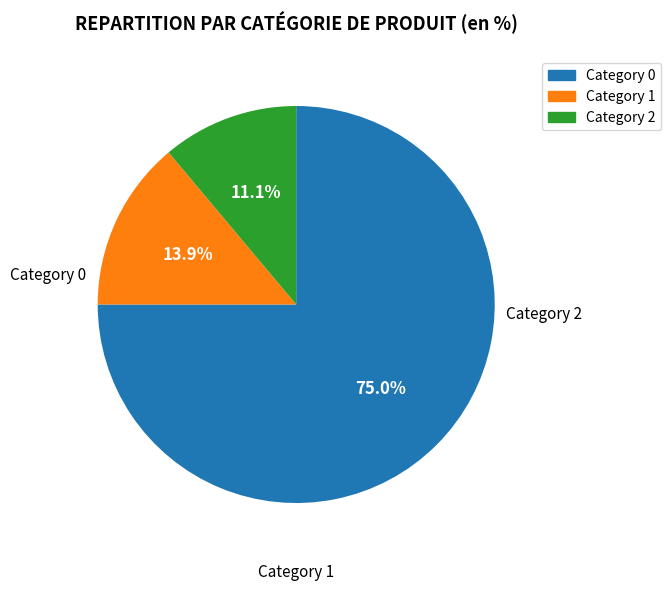

Is there a majority slice in this chart?

Yes